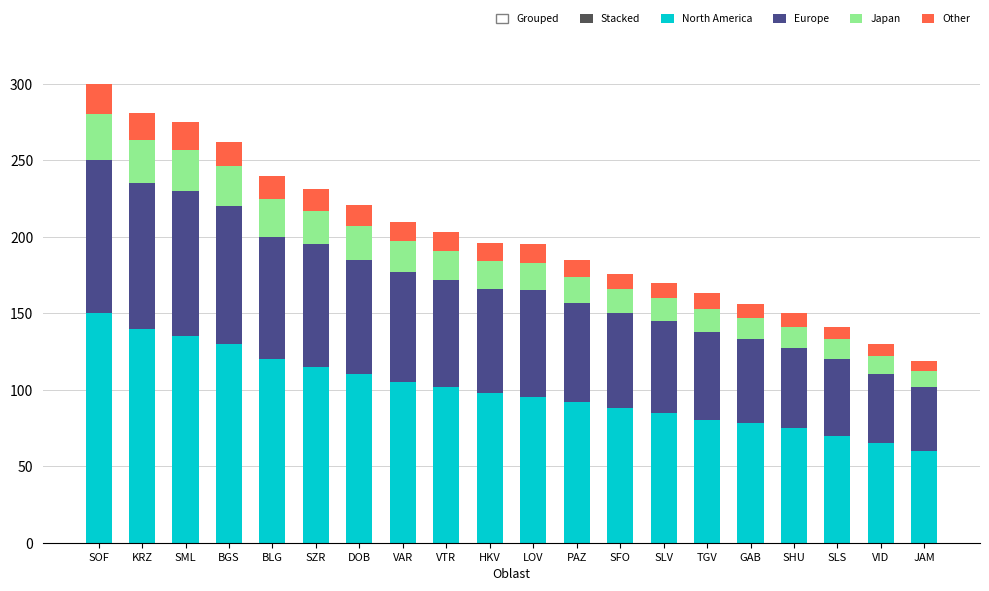

The value of North America at JAM is 83. True or false?

False